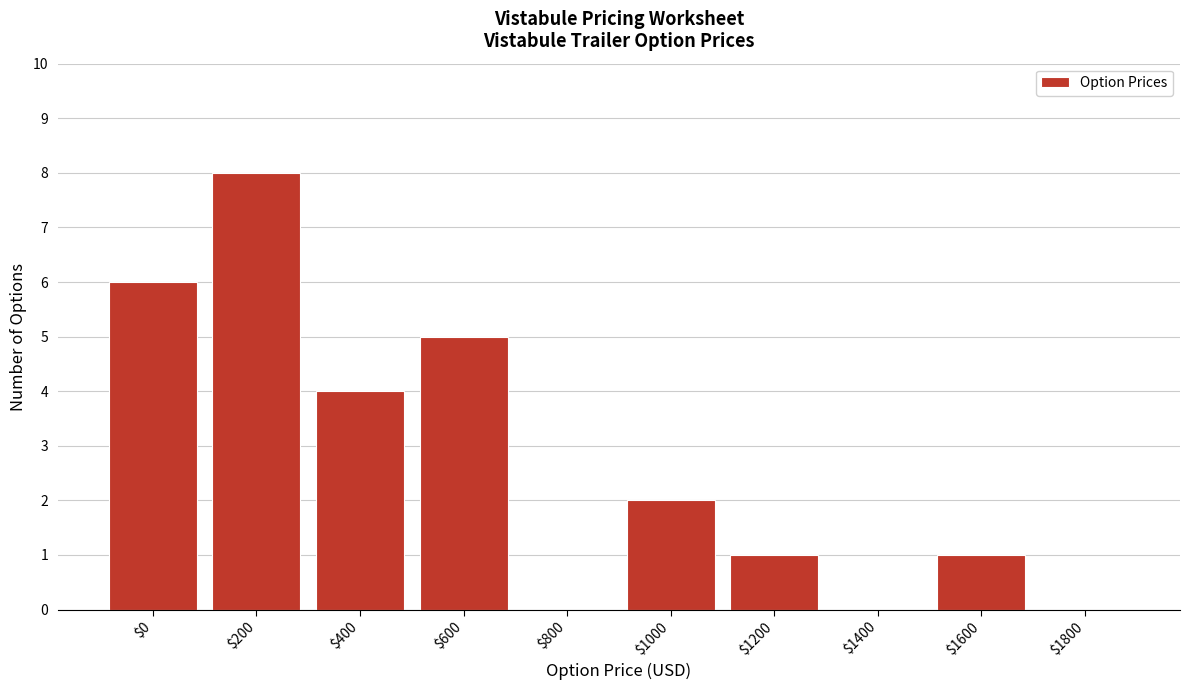

What is the sum of all values?

27